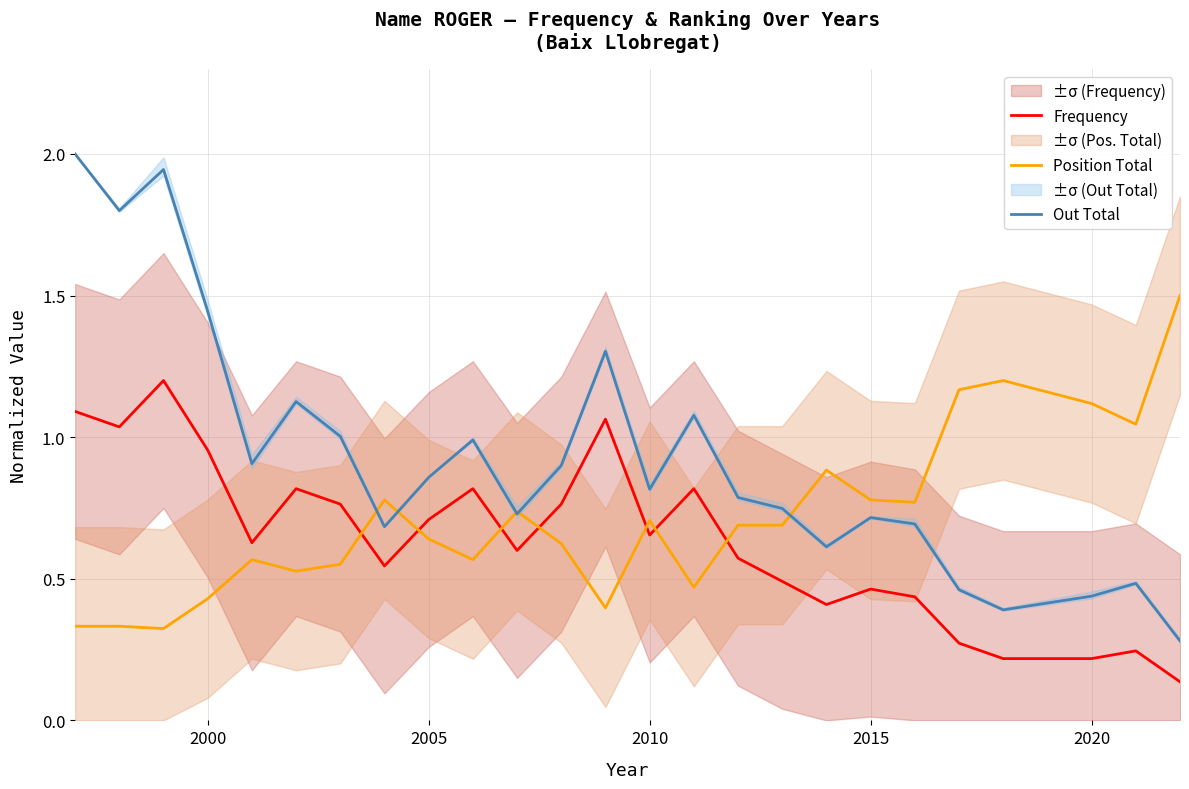

True or false: Out Total and Frequency intersect in this chart.

False